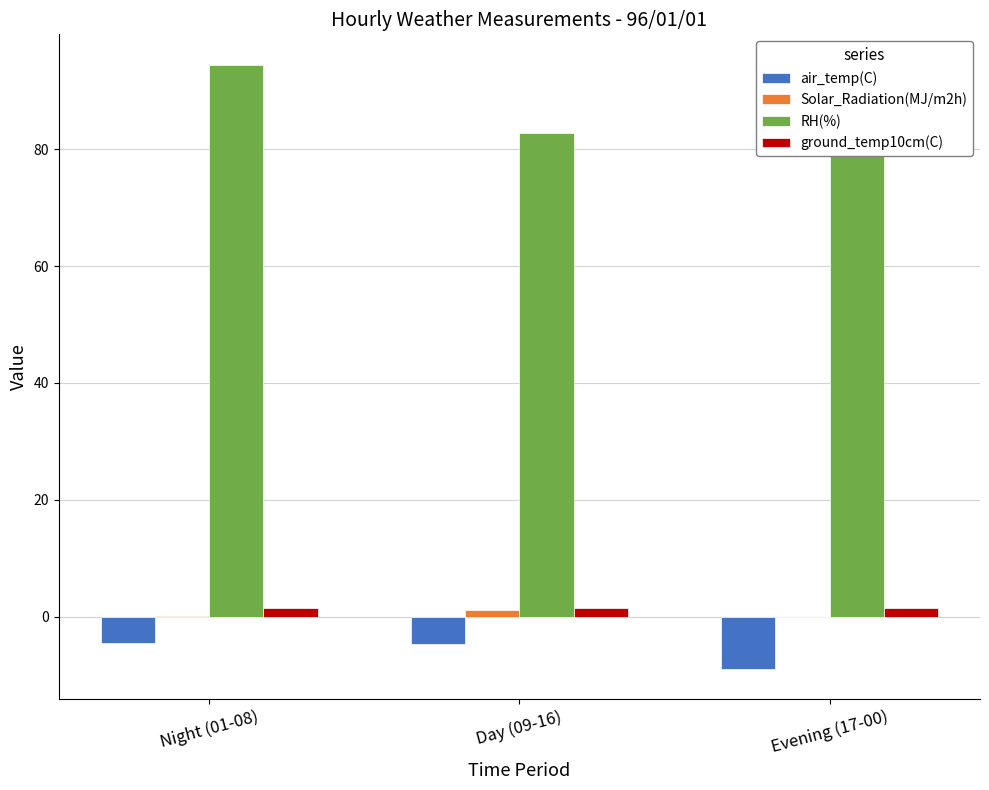

What is the label of the 3rd bar from the left?

Evening (17-00)